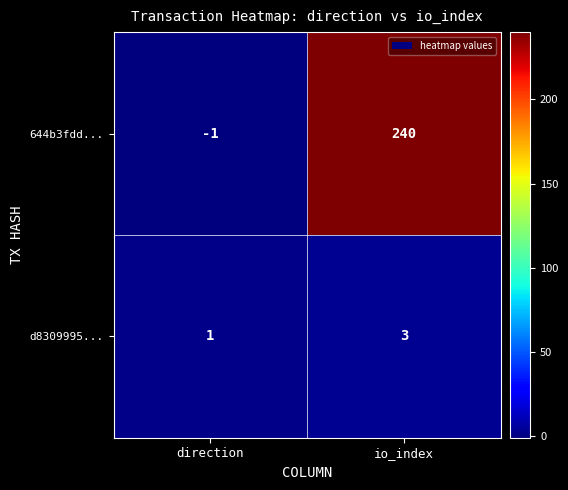

What is the sum of all 644b3fdd... values?

239